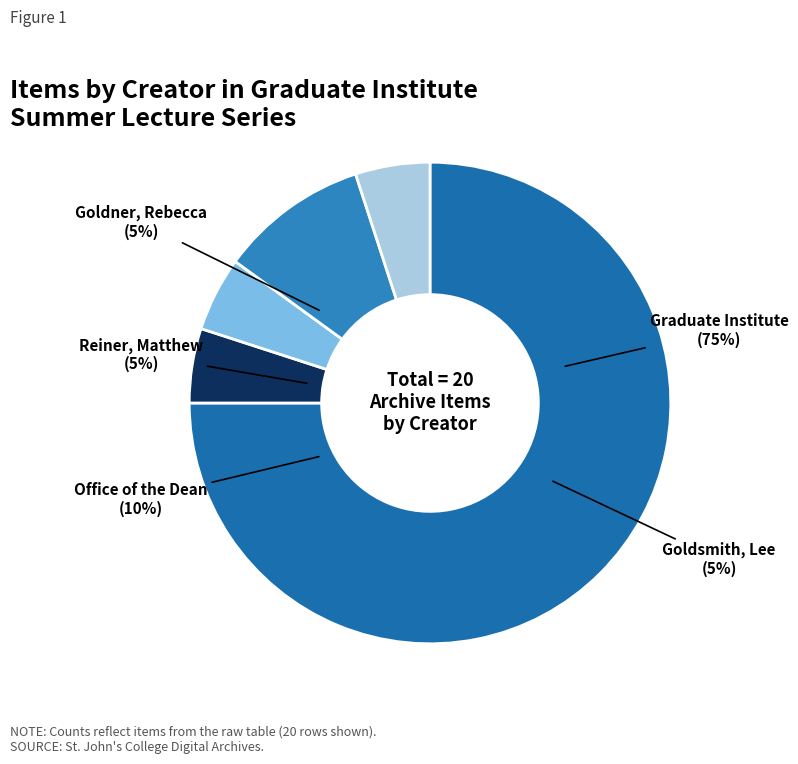

Count the number of slices in the pie.

5